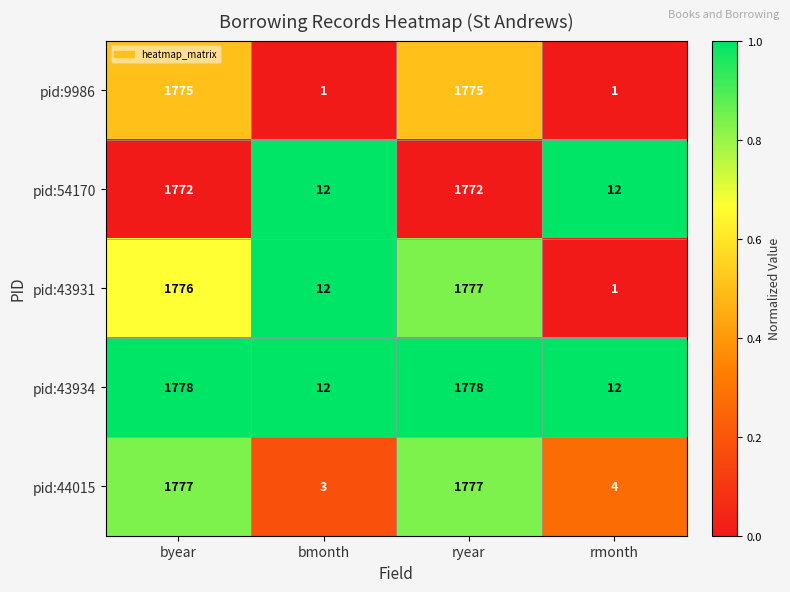

What is the sum of all pid:43934 values?

3580